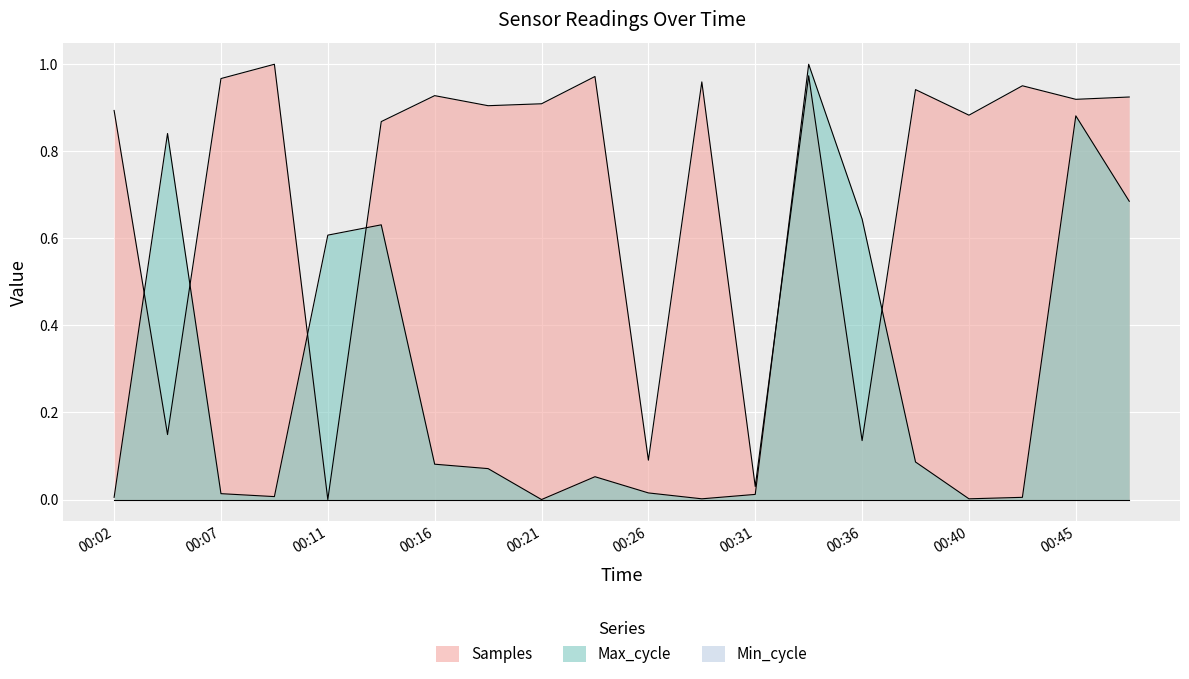

What is the sum of the Samples values at 00:14 and 00:45?

1.8